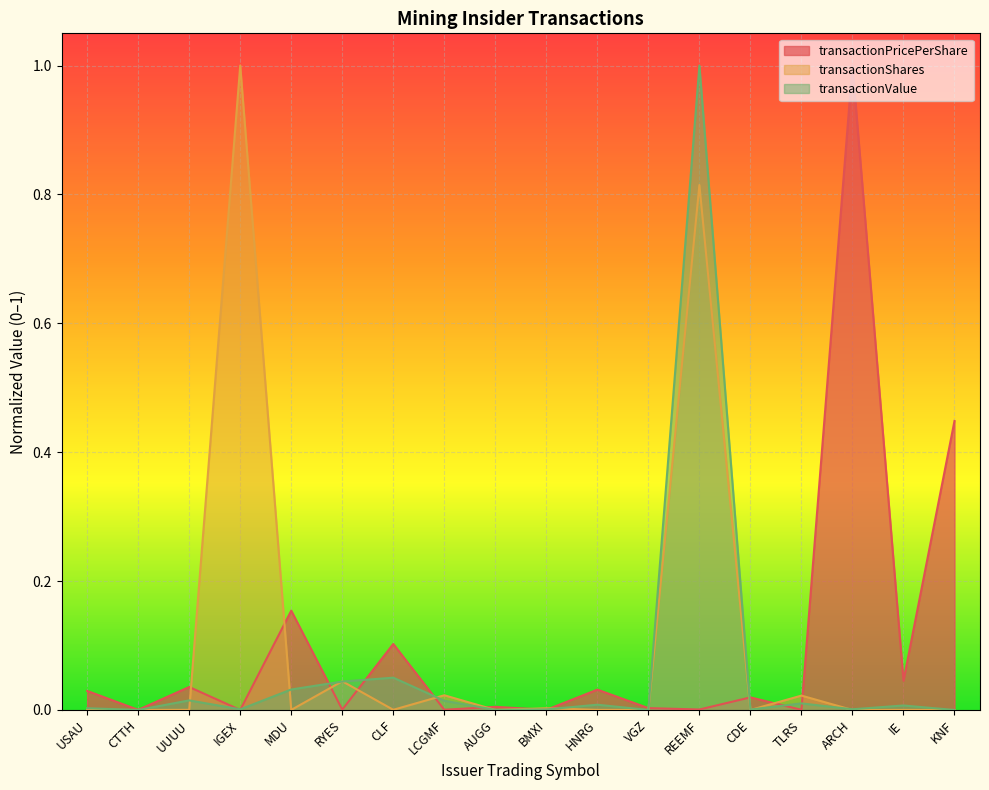

Which series has the largest total across all categories?

transactionShares